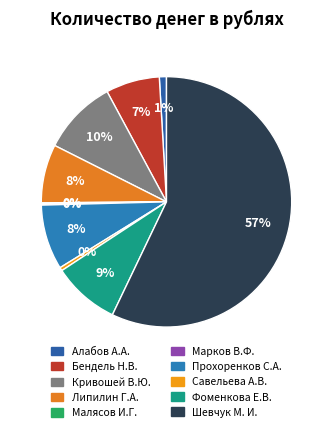

Does Шевчук М. И. account for over 50% of the chart?

Yes